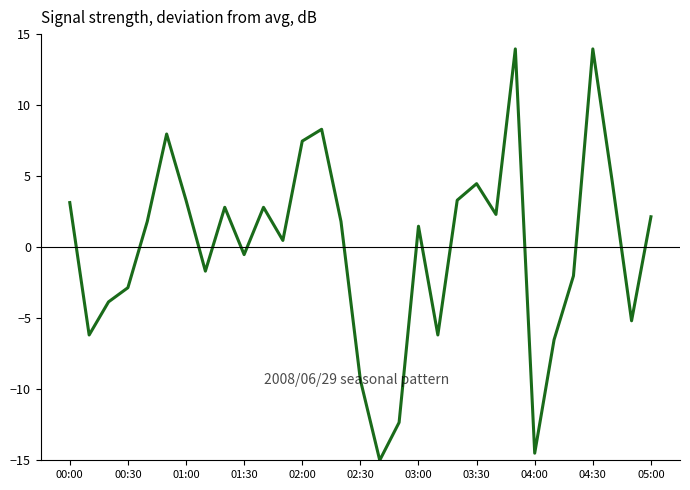

Reading left to right, transcribe all the data shown in this chart.

3.1	-6.2	-3.8	-2.9	1.8	8.0	3.3	-1.7	2.8	-0.5	2.8	0.5	7.5	8.3	1.8	-9.3	-15.0	-12.3	1.5	-6.2	3.3	4.5	2.3	14.0	-14.5	-6.5	-2.0	14.0	4.6	-5.2	2.1